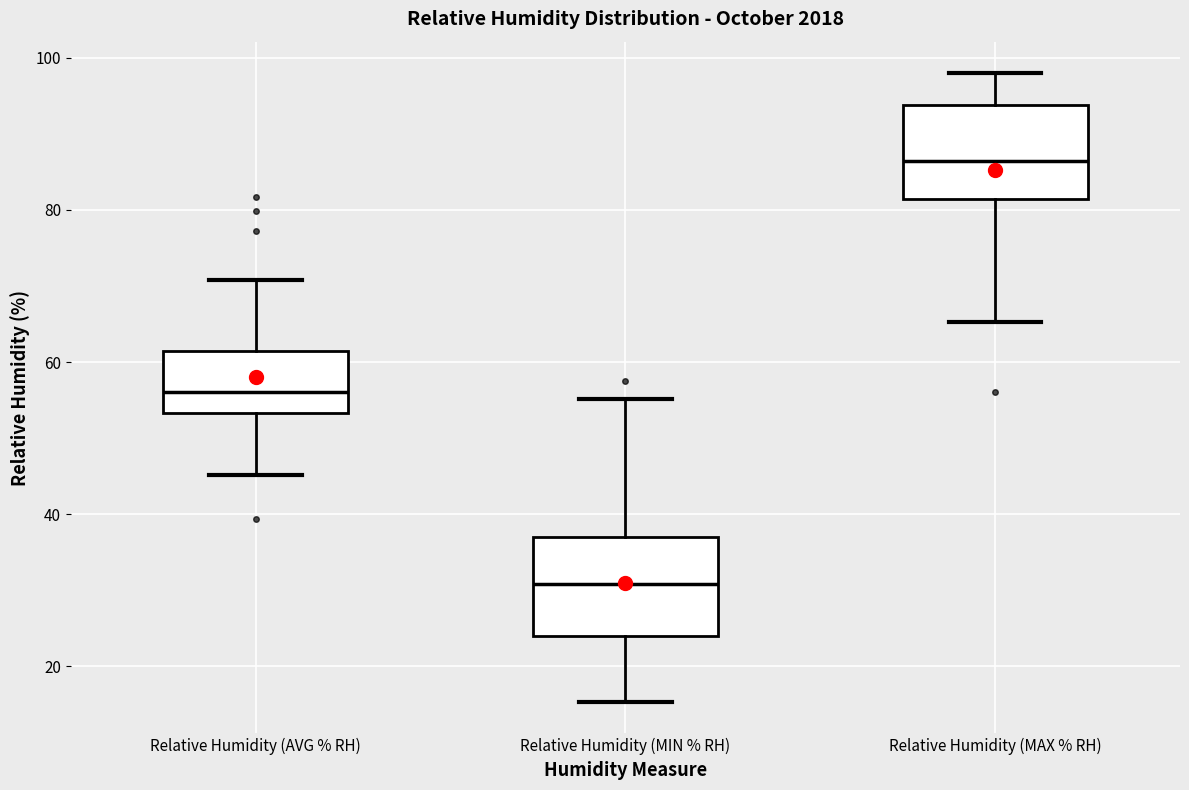

Reading left to right, read every box against the y-axis: the position of its median line, the range the box covers, and the ends of its whiskers. The values are not printed on the chart, so give them approximately, as read against the axis.

Relative Humidity (AVG % RH): median 56, box 54 to 62, whiskers 46 to 70
Relative Humidity (MIN % RH): median 30, box 24 to 36, whiskers 16 to 56
Relative Humidity (MAX % RH): median 86, box 82 to 94, whiskers 66 to 98